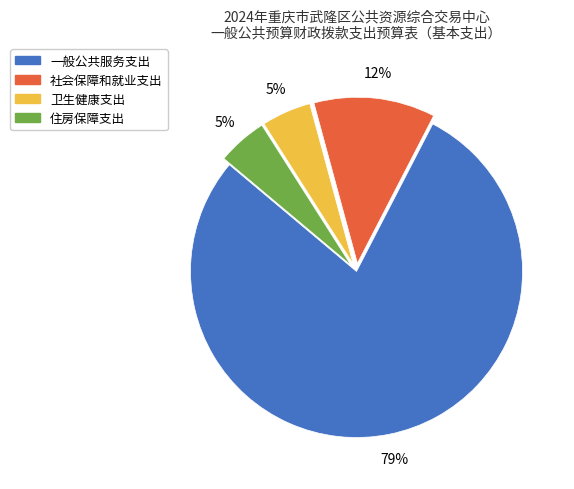

True or false: 卫生健康支出 accounts for 5% of the total.

True